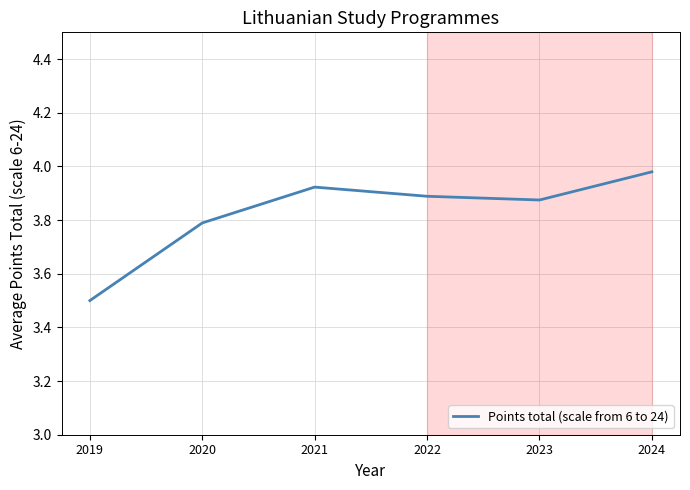

The chart shows a value of 2.6 at 2021. True or false?

False